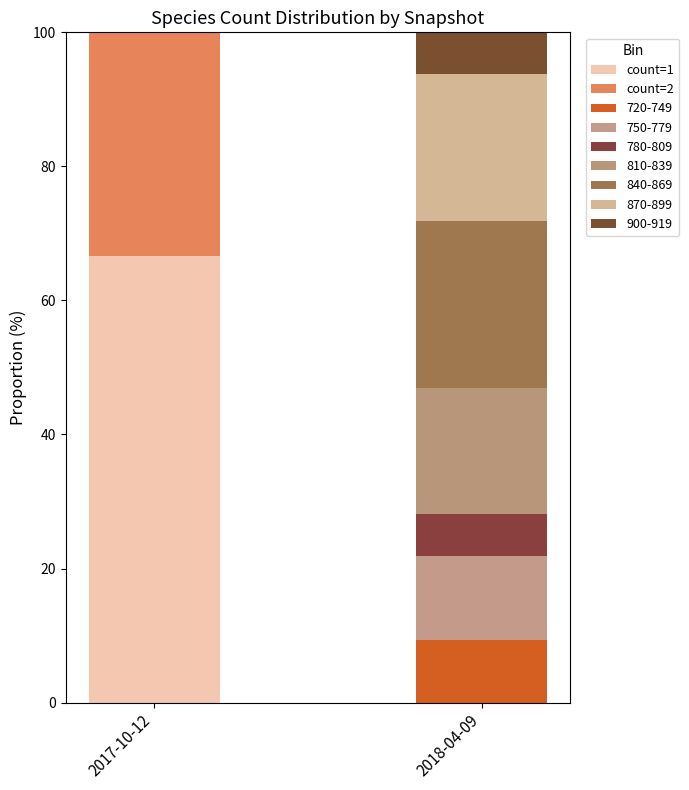

What are all the series names shown in the legend?

count=1, count=2, 720-749, 750-779, 780-809, 810-839, 840-869, 870-899, 900-919